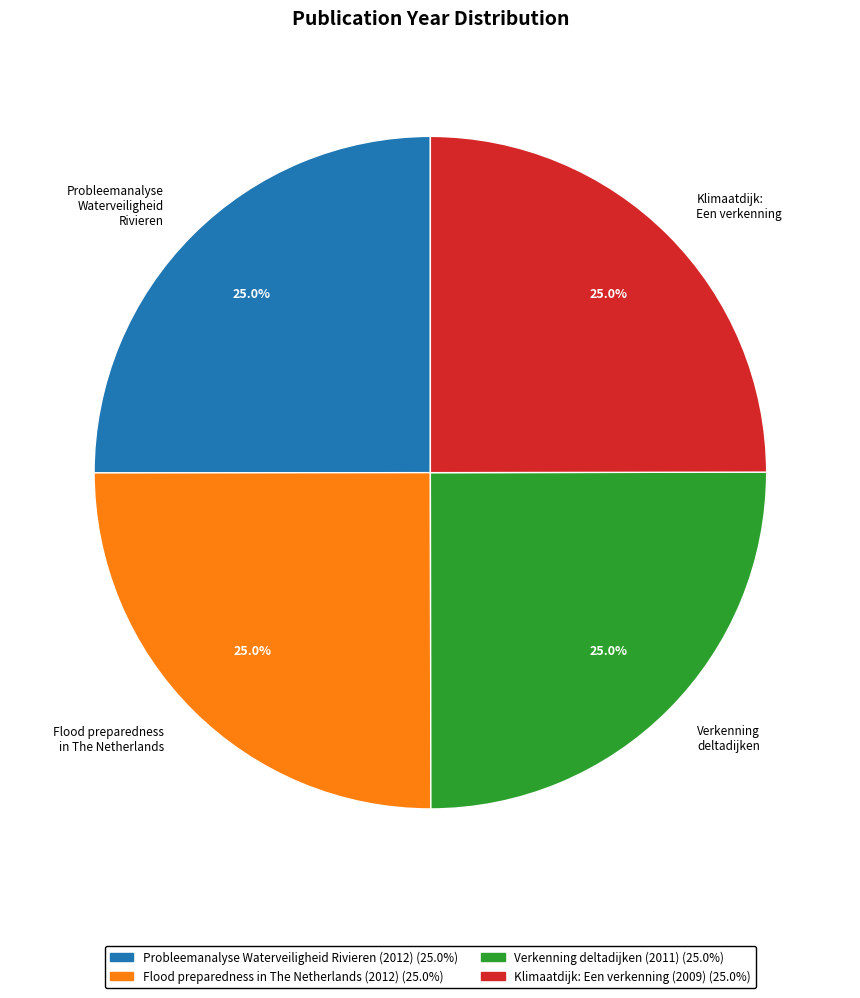

Approximately how many times larger is the value at Flood preparedness in The Netherlands compared to Klimaatdijk: Een verkenning?

1.0